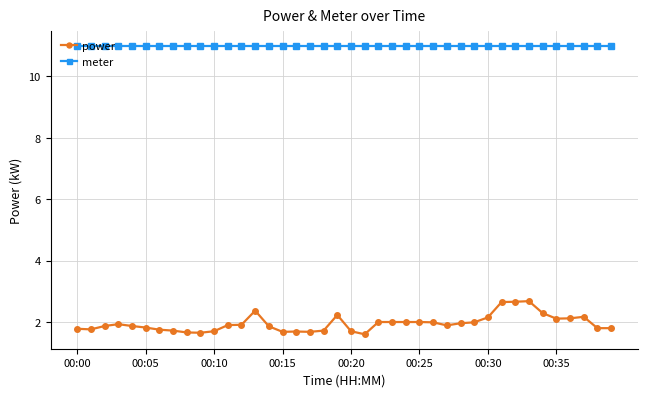

Rank the series by their average value, from highest to lowest.

meter, power